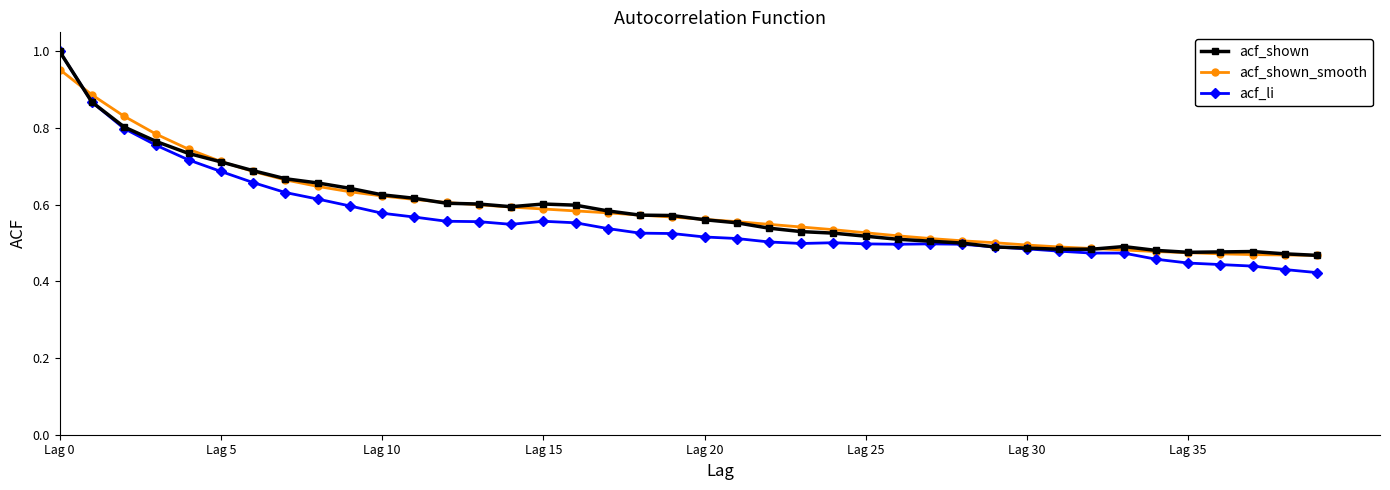

True or false: acf_shown has more than 2 interior local peaks.

True